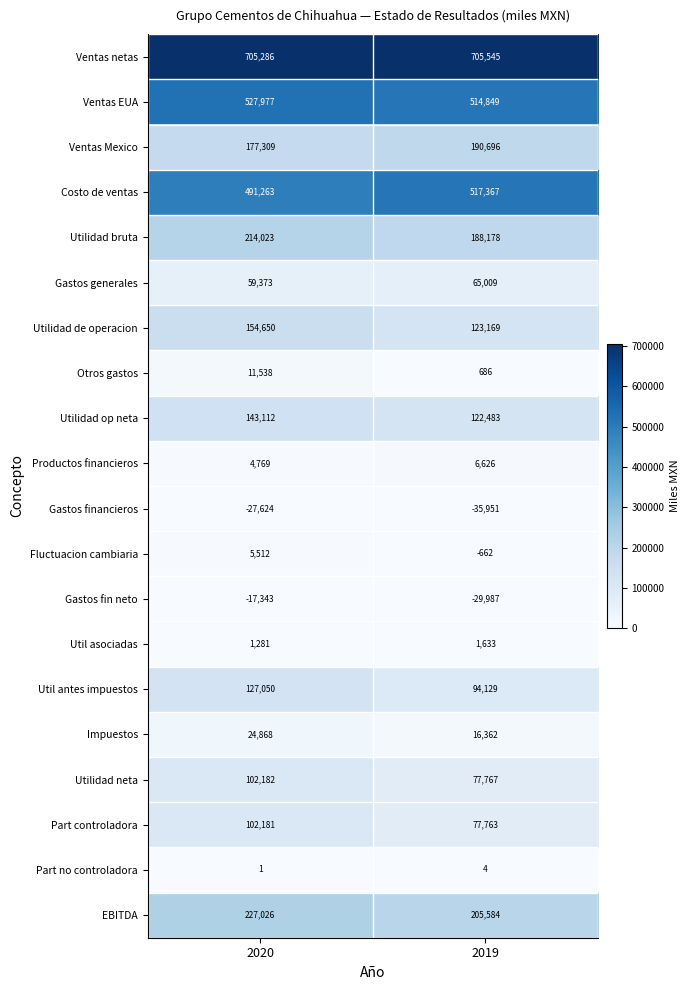

What is the approximate value of Util asociadas at 2020?

1281